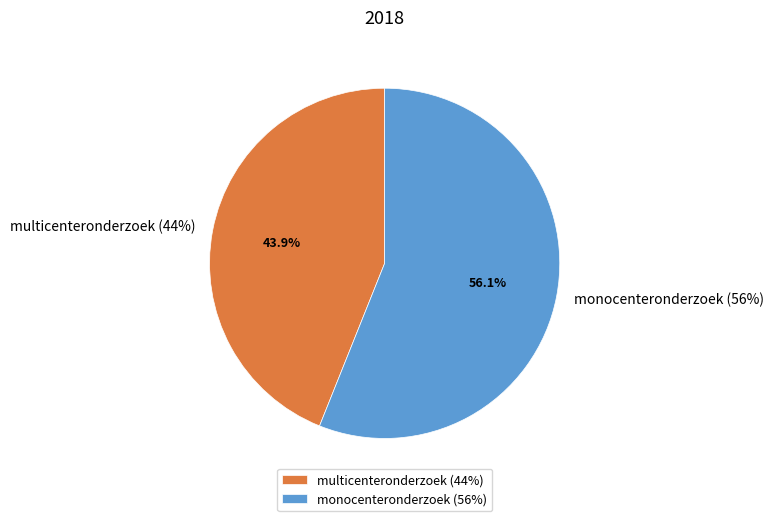

What is the smallest slice in the pie chart?

multicenteronderzoek (44%)